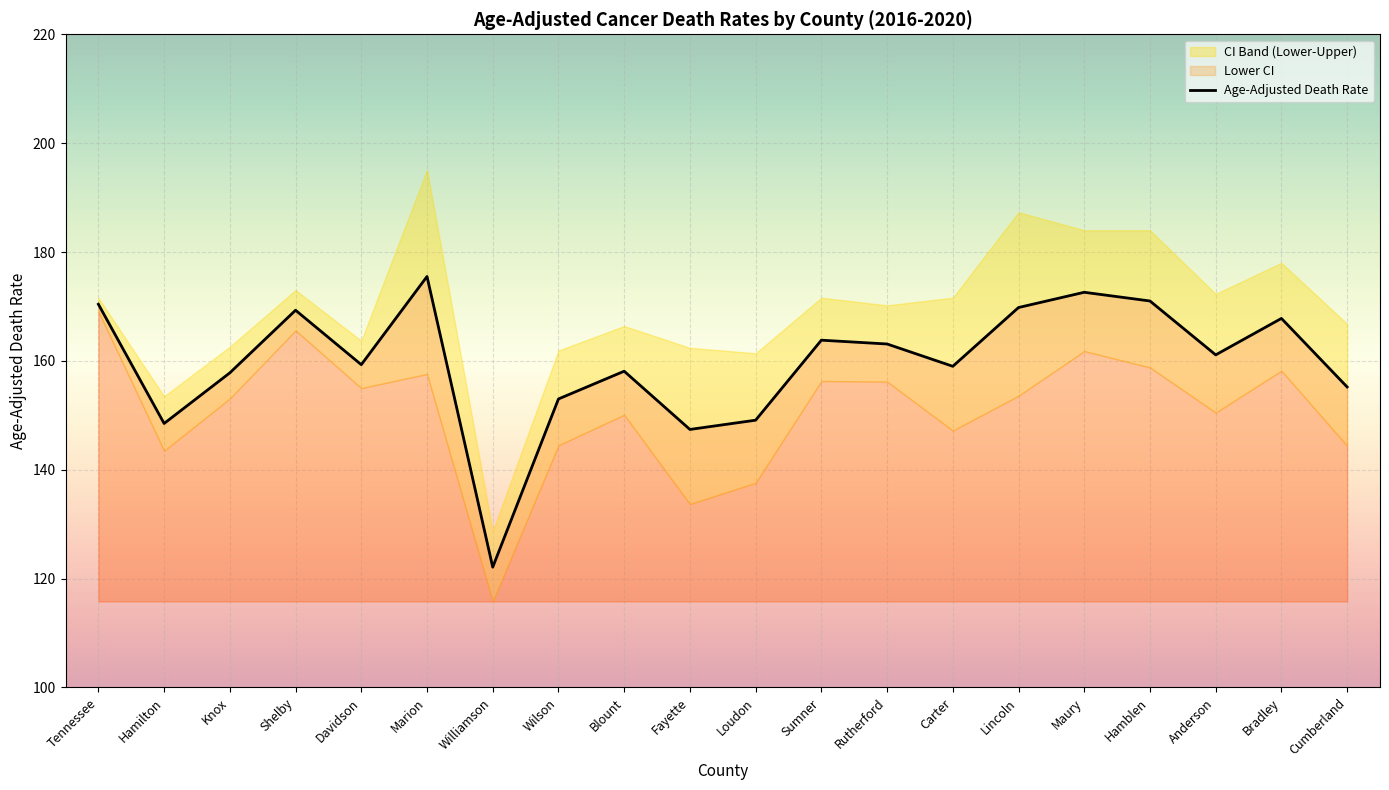

Is it true that the value at Cumberland is 270.7?

False